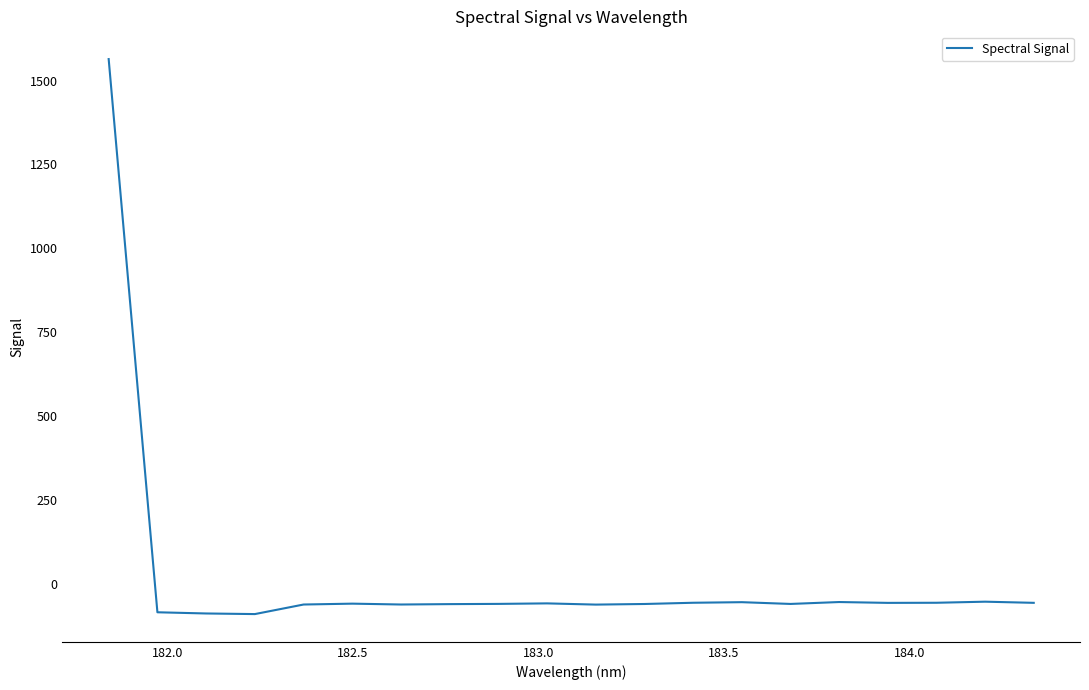

What is the greatest value displayed?

1564.3